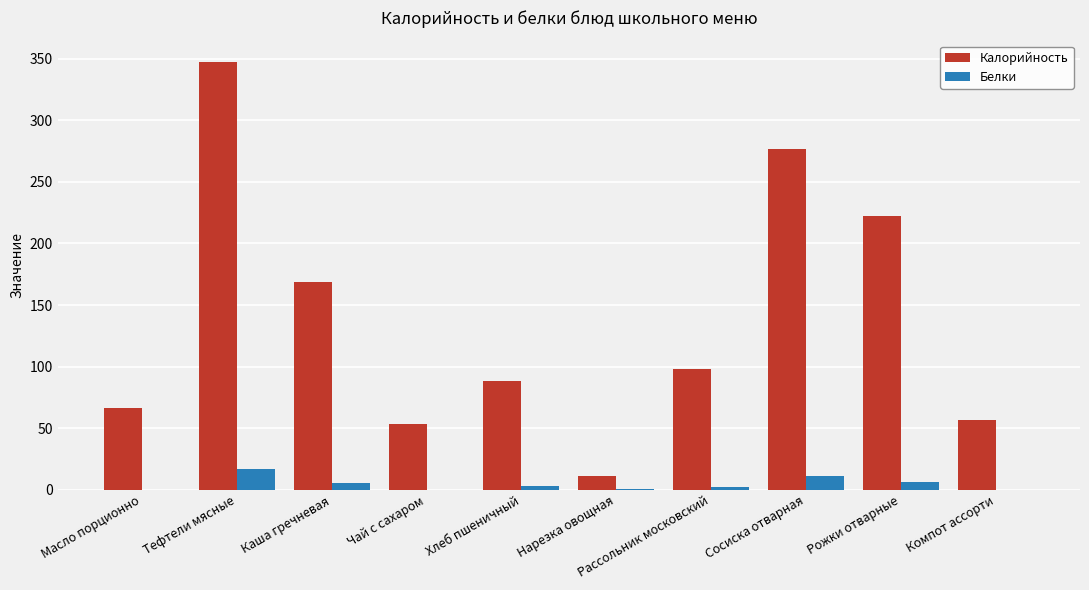

What is the spread (max minus min) of values at Хлеб пшеничный?

85.4